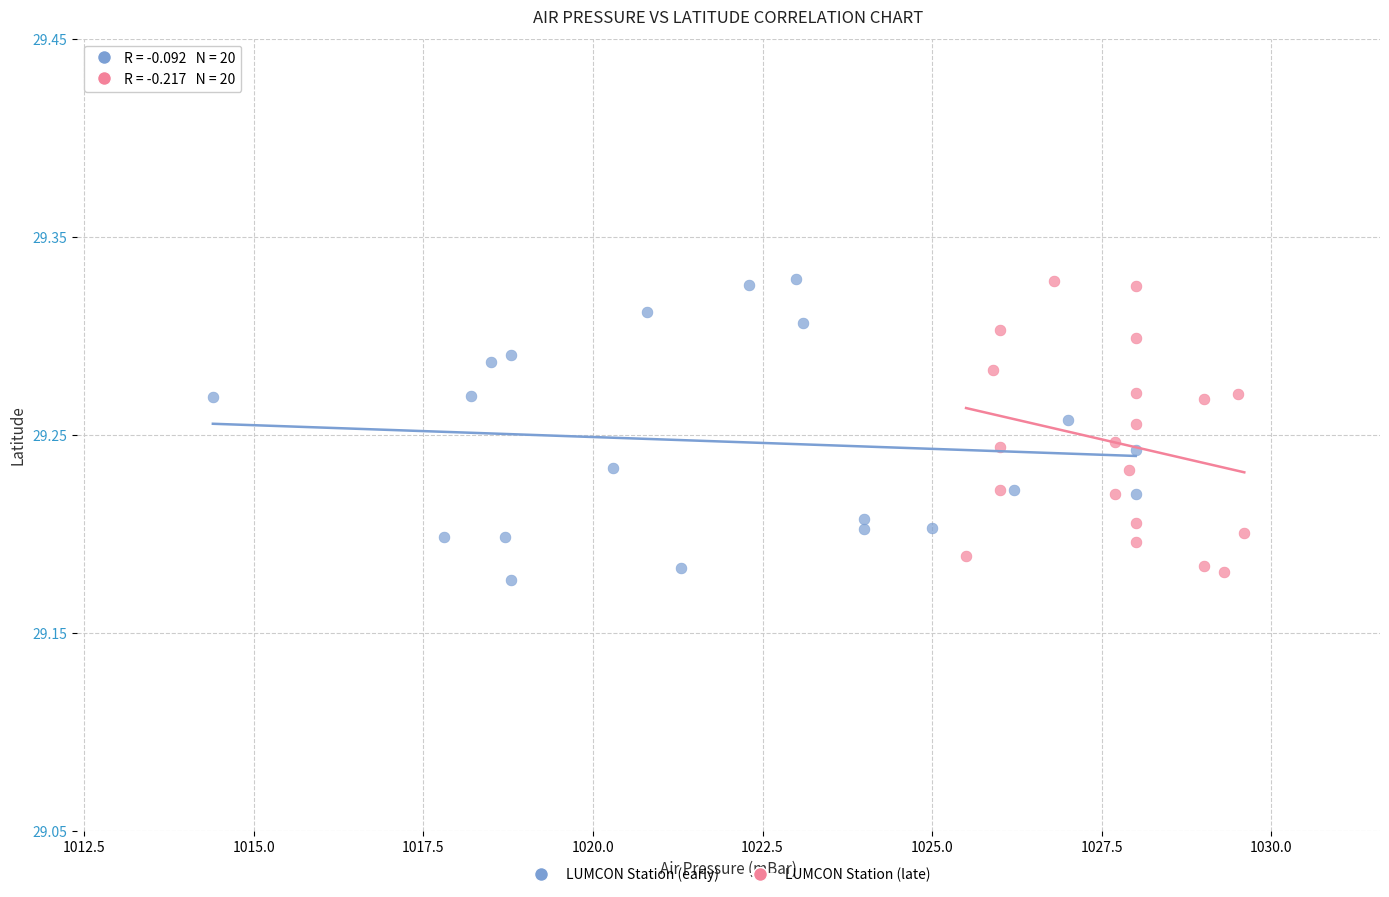

What are all the series names shown in the legend?

LUMCON Station (early), LUMCON Station (late)